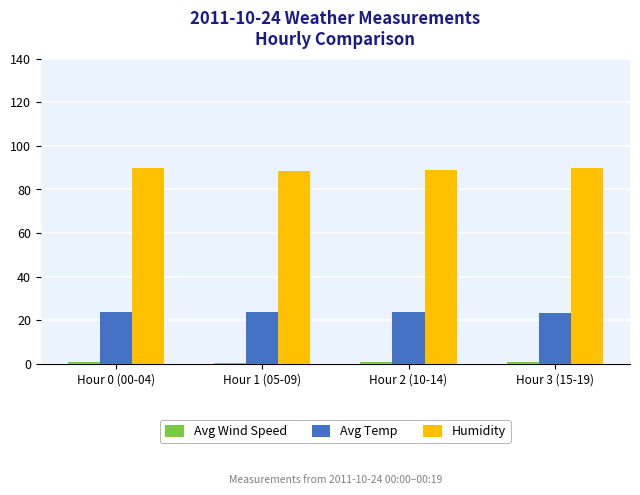

How many groups of bars are there?

4